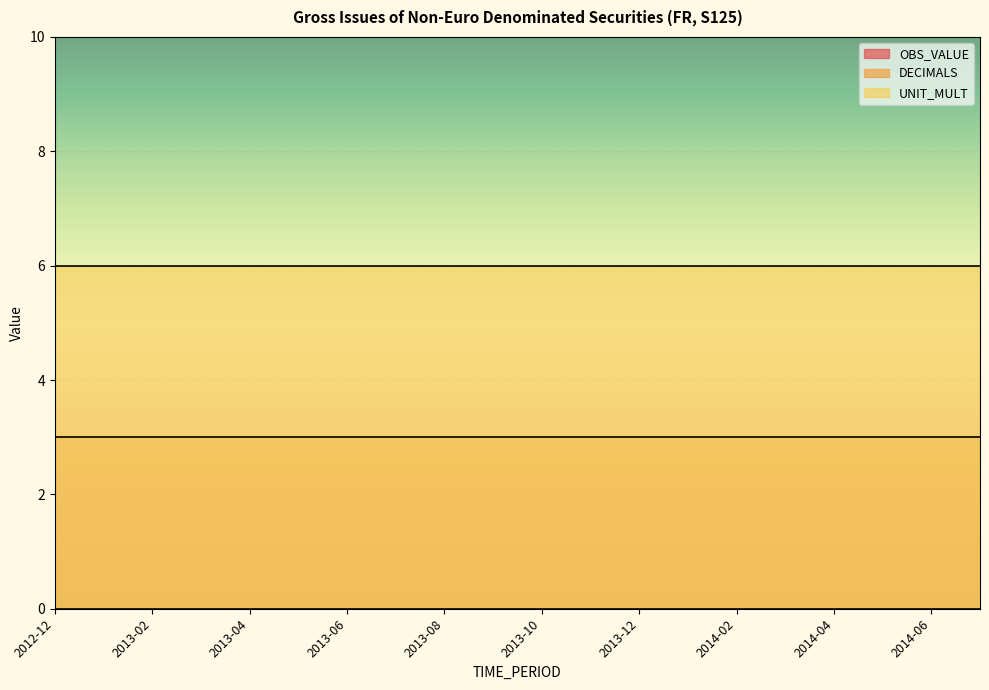

Reading left to right, what are all the values shown in this chart?

OBS_VALUE: 2012-12=0	2013-01=0	2013-02=0	2013-03=0	2013-04=0	2013-05=0	2013-06=0	2013-07=0	2013-08=0	2013-09=0	2013-10=0	2013-11=0	2013-12=0	2014-01=0	2014-02=0	2014-03=0	2014-04=0	2014-05=0	2014-06=0	2014-07=0
DECIMALS: 2012-12=3	2013-01=3	2013-02=3	2013-03=3	2013-04=3	2013-05=3	2013-06=3	2013-07=3	2013-08=3	2013-09=3	2013-10=3	2013-11=3	2013-12=3	2014-01=3	2014-02=3	2014-03=3	2014-04=3	2014-05=3	2014-06=3	2014-07=3
UNIT_MULT: 2012-12=6	2013-01=6	2013-02=6	2013-03=6	2013-04=6	2013-05=6	2013-06=6	2013-07=6	2013-08=6	2013-09=6	2013-10=6	2013-11=6	2013-12=6	2014-01=6	2014-02=6	2014-03=6	2014-04=6	2014-05=6	2014-06=6	2014-07=6